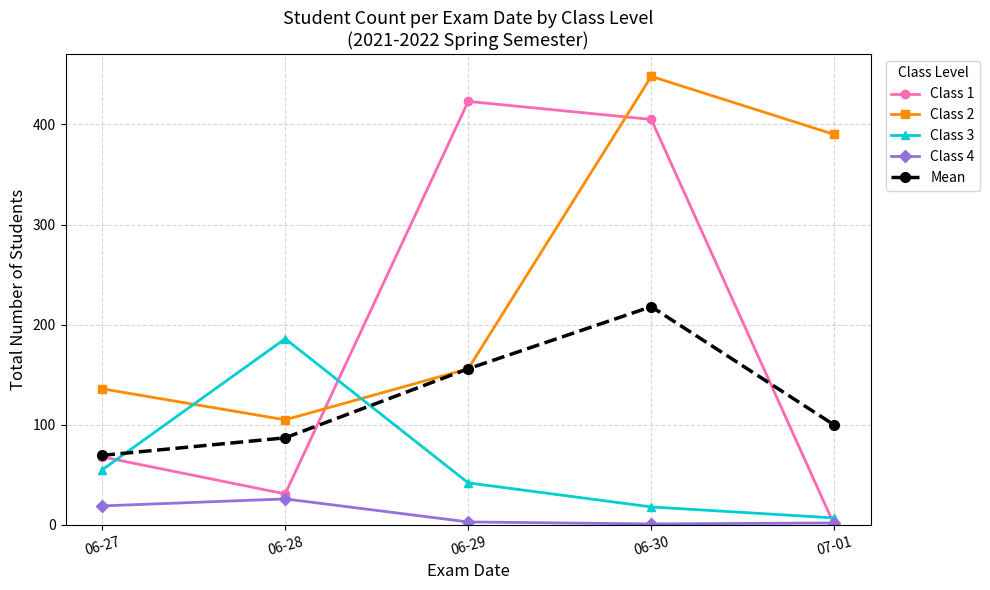

What is the label of the 4th point from the right?

06-28